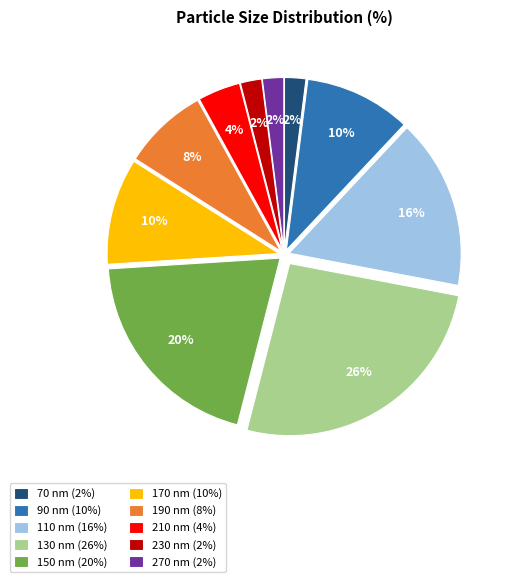

Count the number of slices in the pie.

10